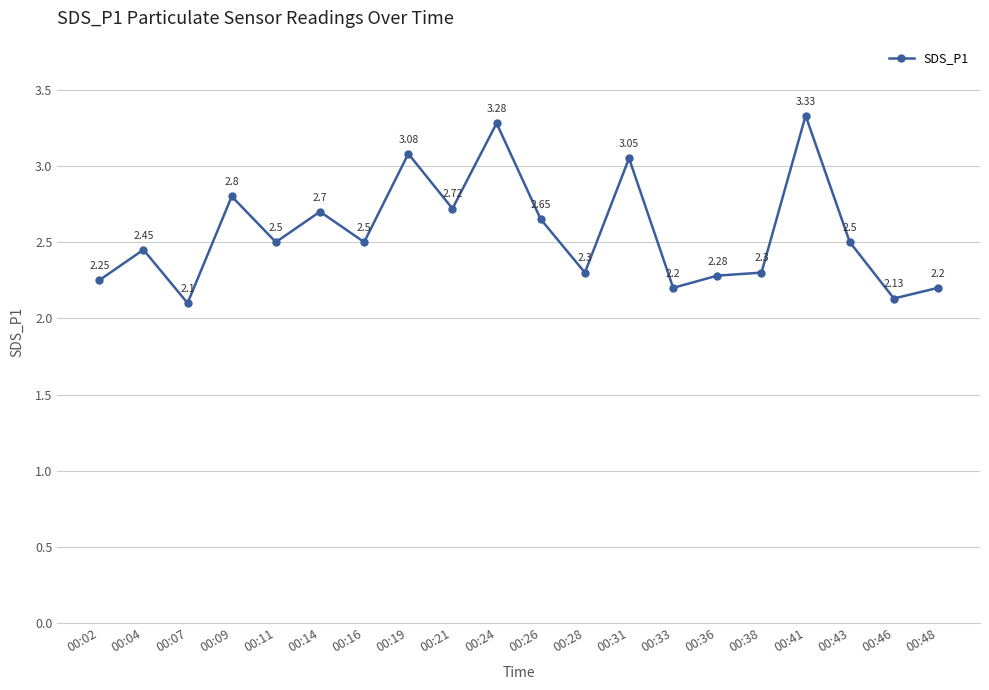

What is the difference between the maximum and minimum values?

1.2